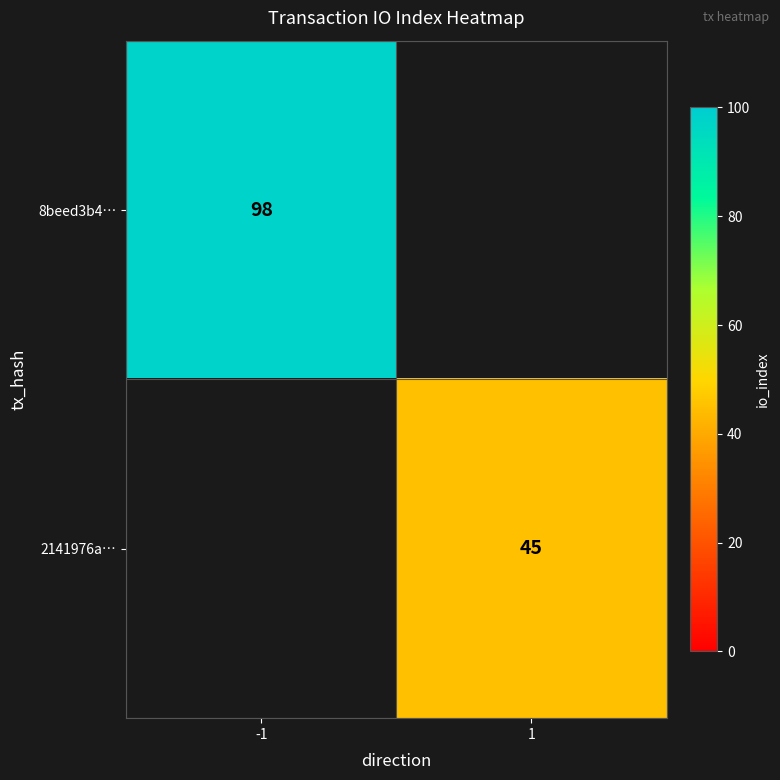

Between -1 and 1, which is larger?

1